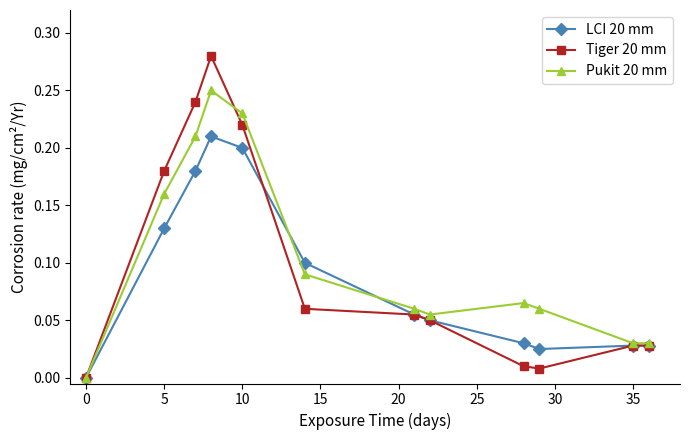

True or false: LCI 20 mm has more than 0 points higher than both neighbors.

True